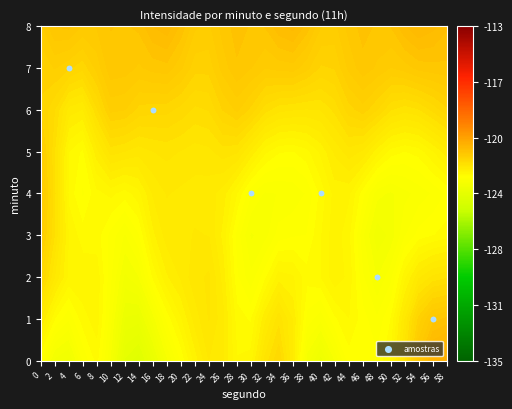

What is the minimum value shown in the chart?

1